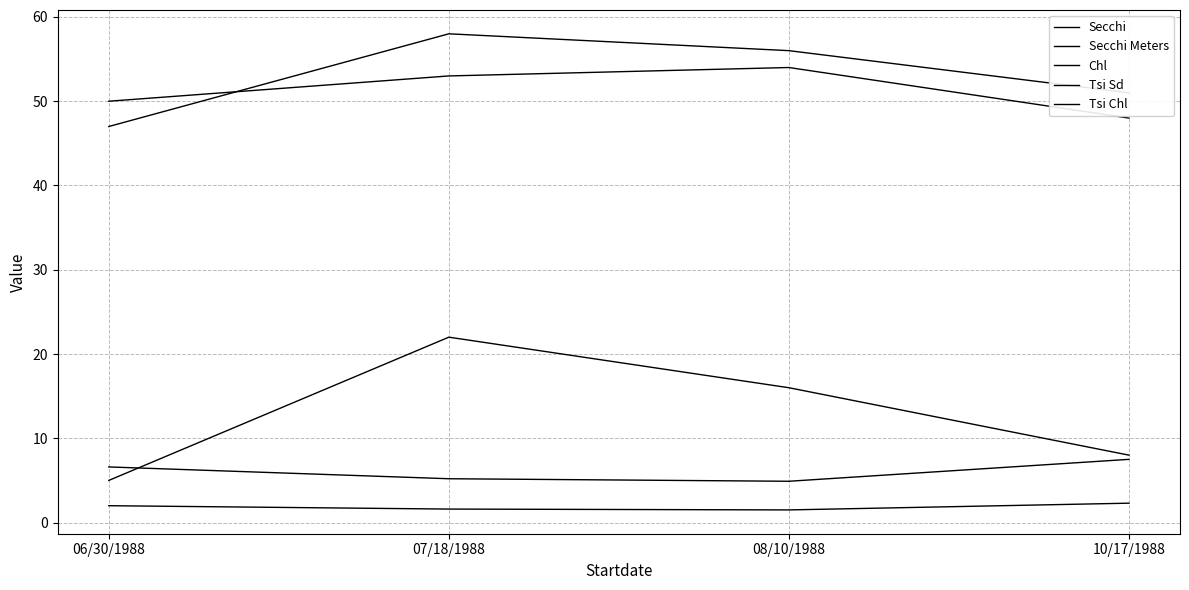

True or false: Tsi Chl and Chl intersect in this chart.

False